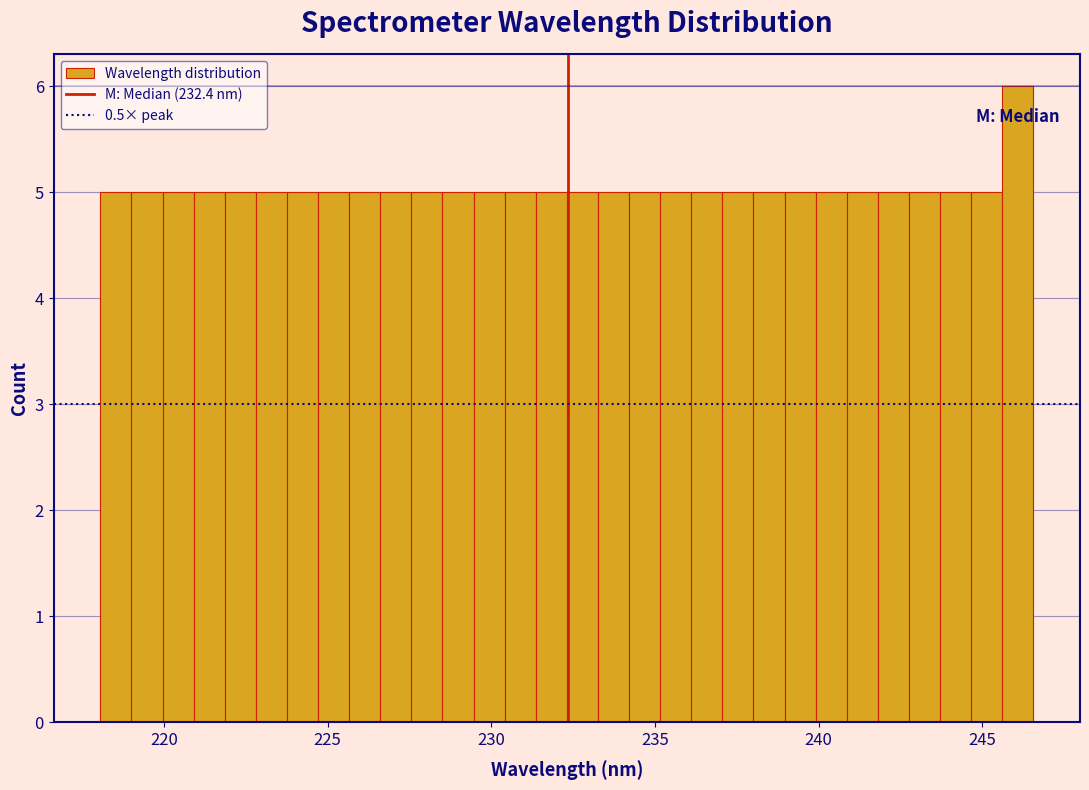

Around what value on the x-axis is the tallest bar? Give the approximate position of its centre, as read against the axis.

246.0